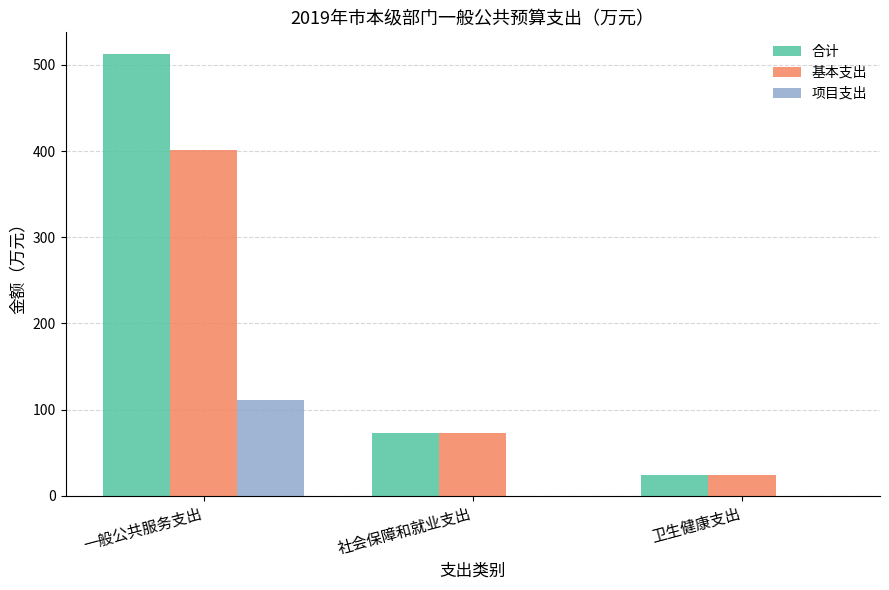

What is the sum of all 基本支出 values?

498.7